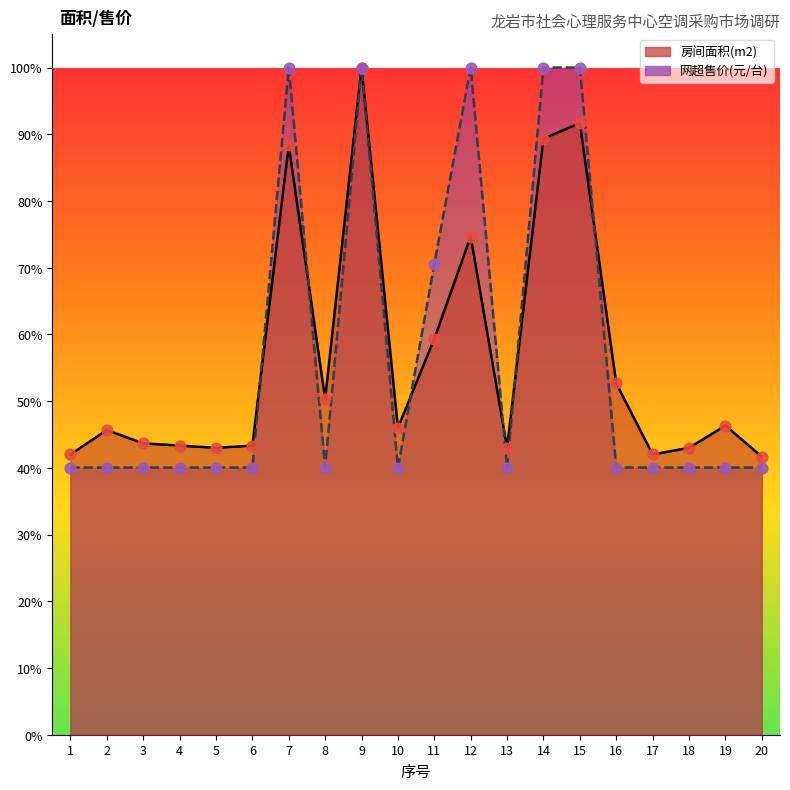

At how many categories does at least one series exceed 0?

20